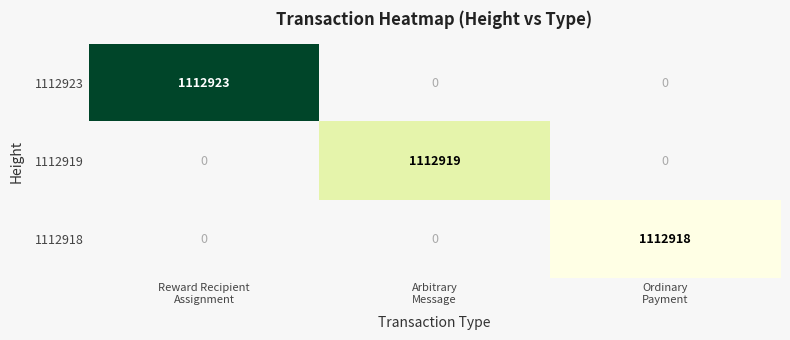

How many positive values does the 1112919 series have?

1